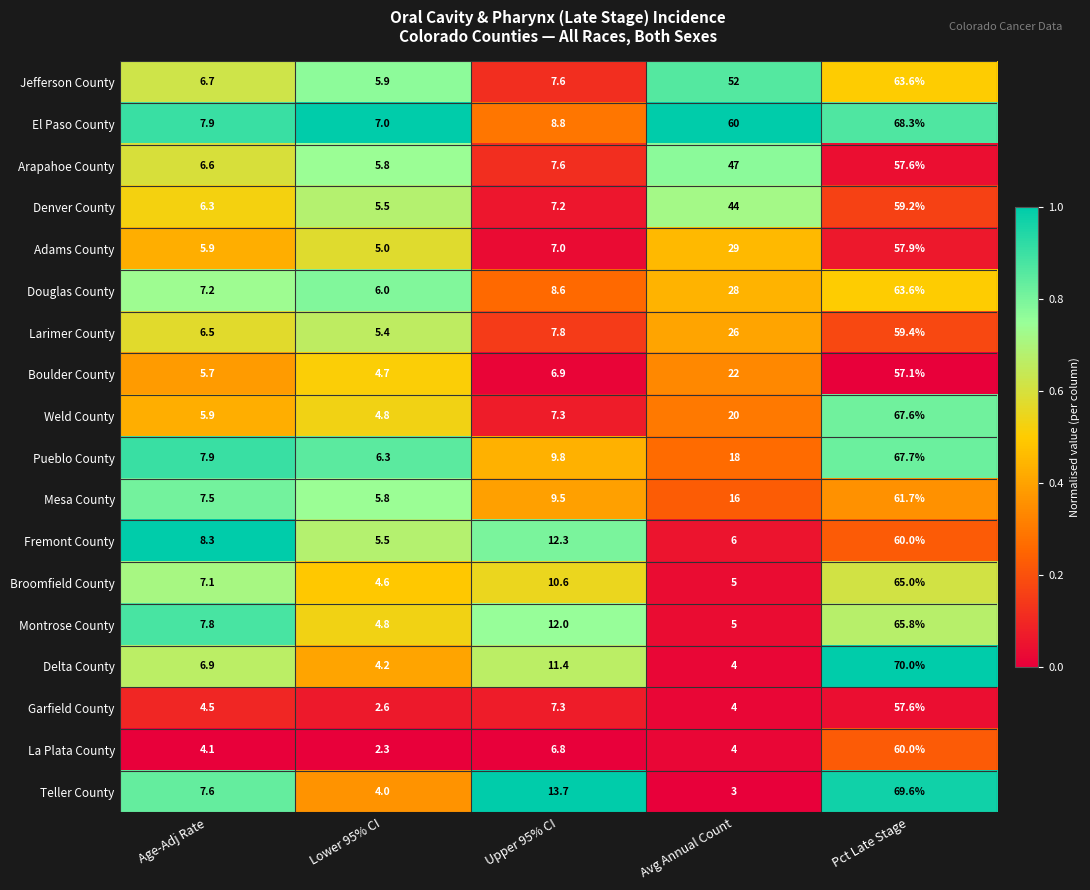

What is the sum of the Boulder County values at Avg Annual Count and Age-Adj Rate?

27.7